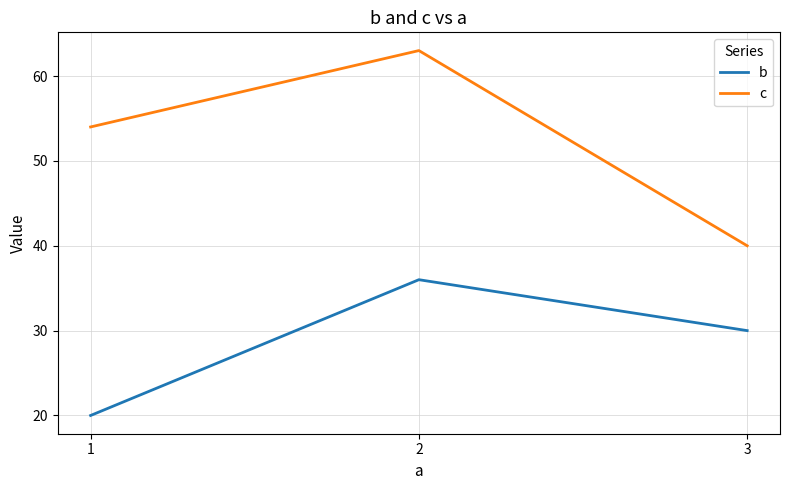

At which category does the chart reach its minimum across all series?

1